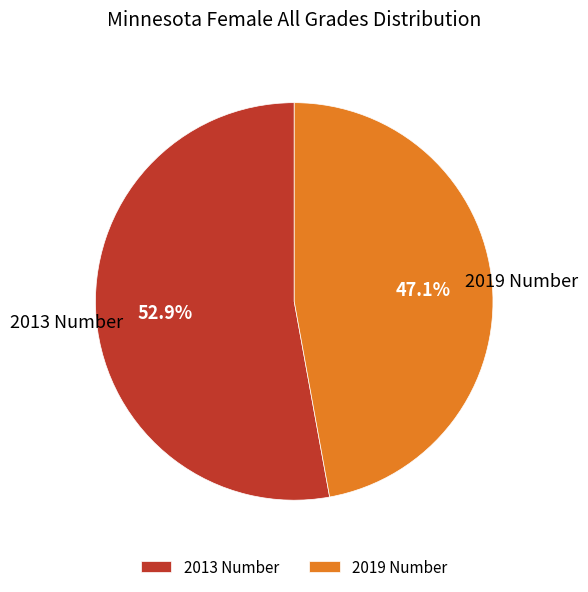

What portion of the pie excludes 2013 Number?

47.1%